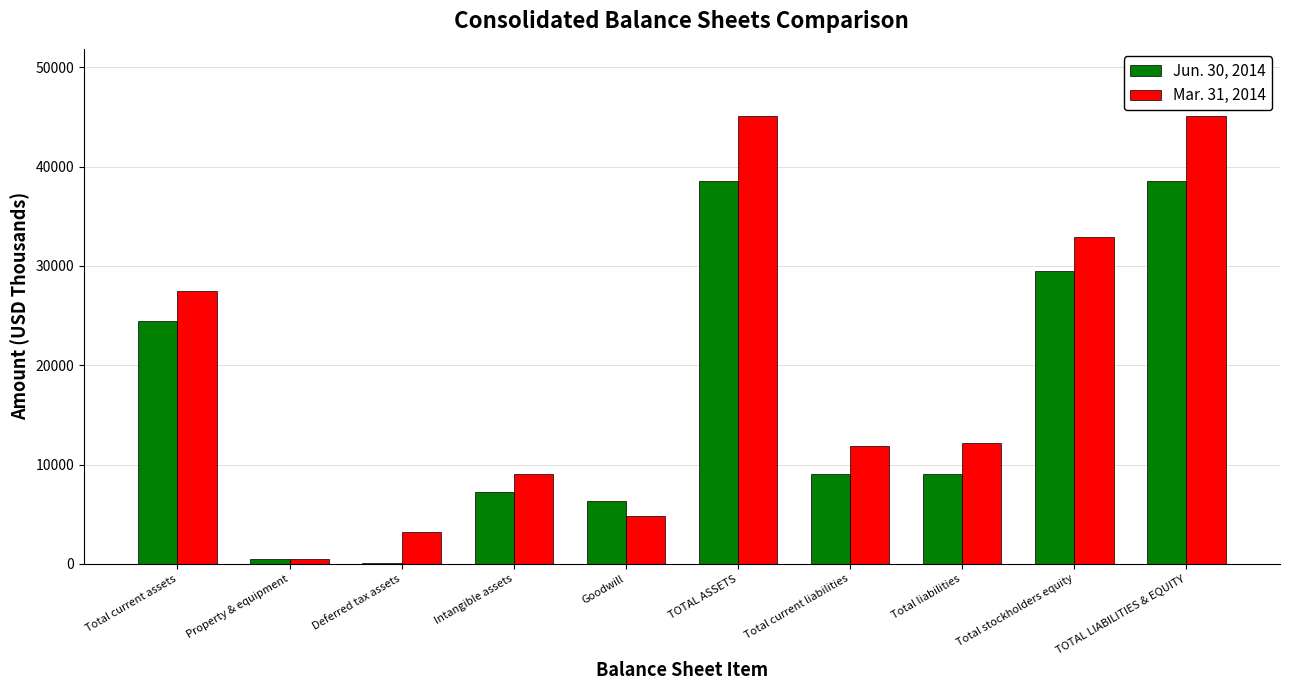

The value of Mar. 31, 2014 at Total stockholders equity is 48279. True or false?

False